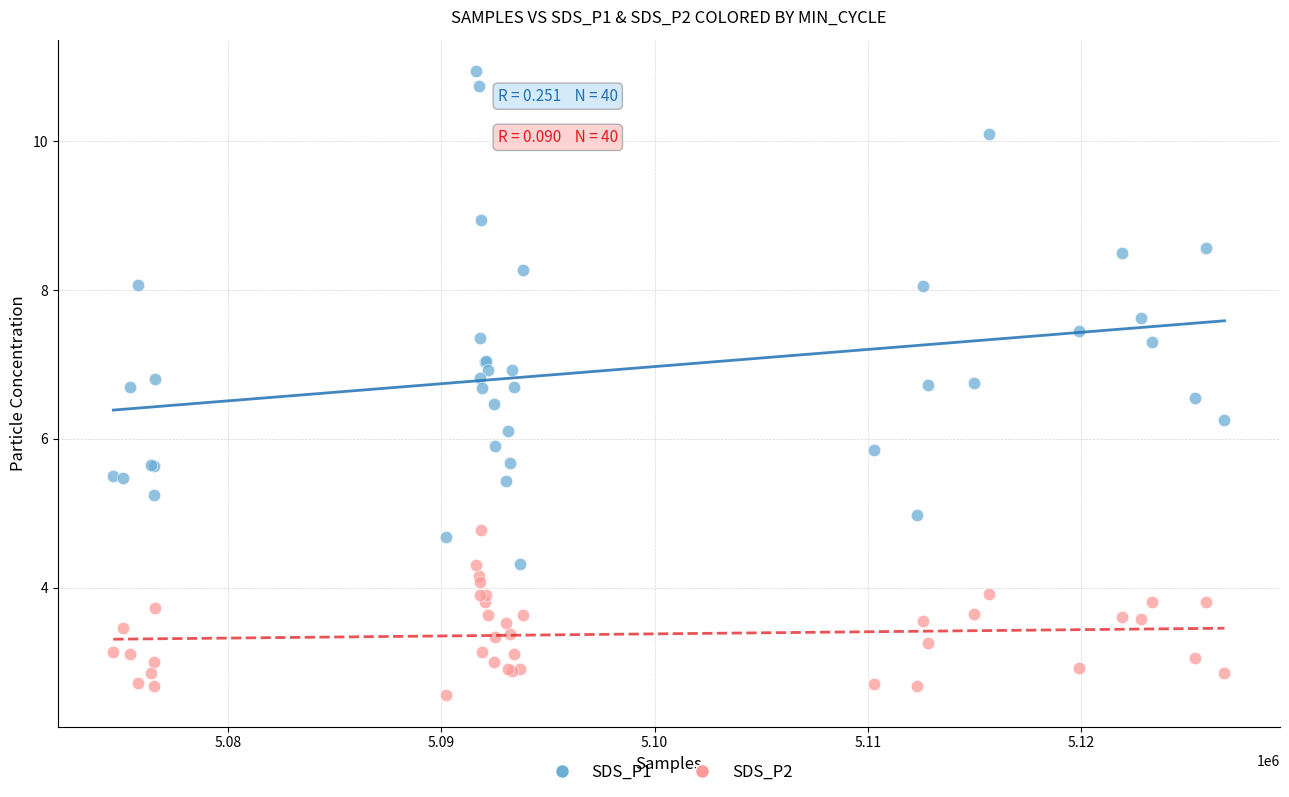

What are all the series names shown in the legend?

SDS_P1, SDS_P2